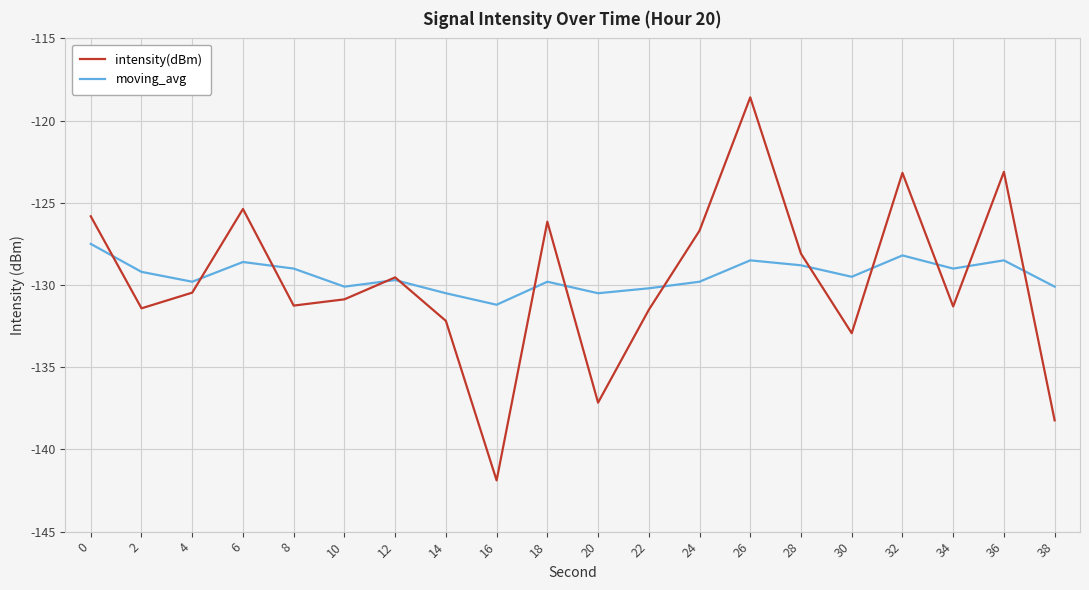

True or false: moving_avg and intensity(dBm) cross at least once.

True